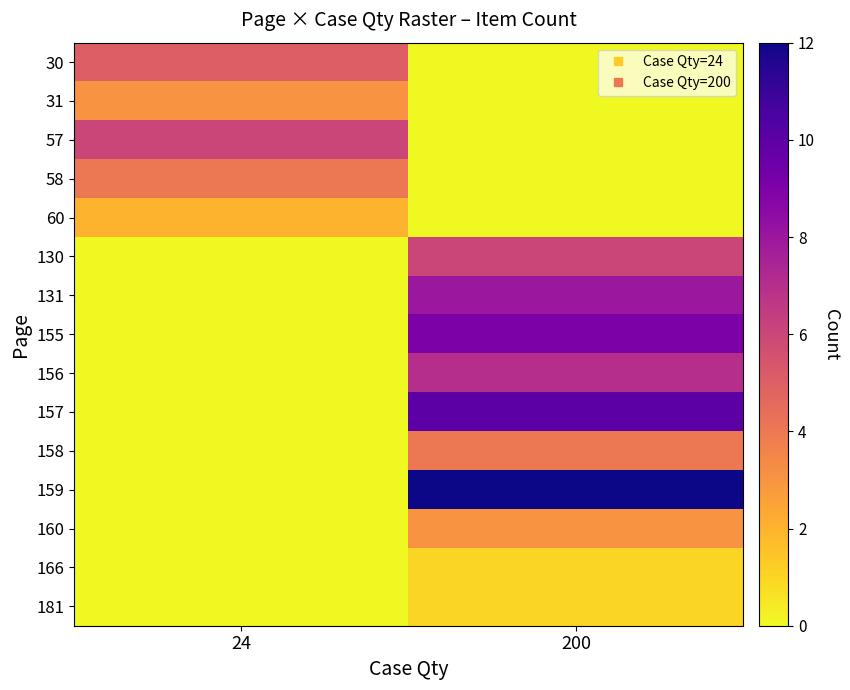

How many series are shown in this chart?

15